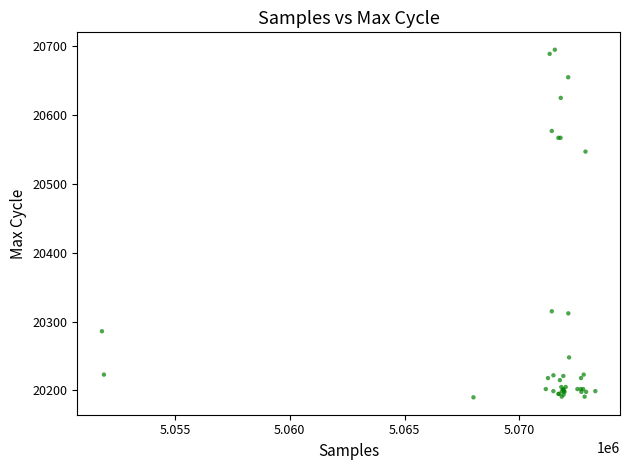

What Y value in the scatter plot is closest to 20442?

20547